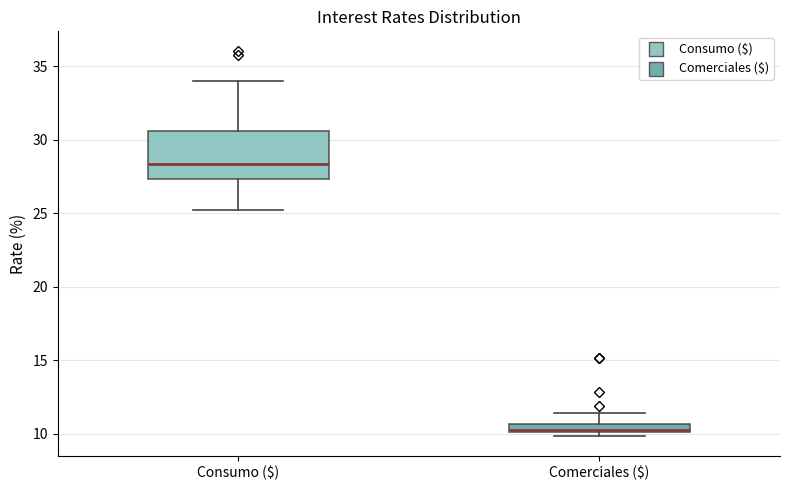

Where is the upper edge of the box for Consumo ($) on the y-axis? The values are not printed on the chart, so give them approximately, as read against the axis.

30.5